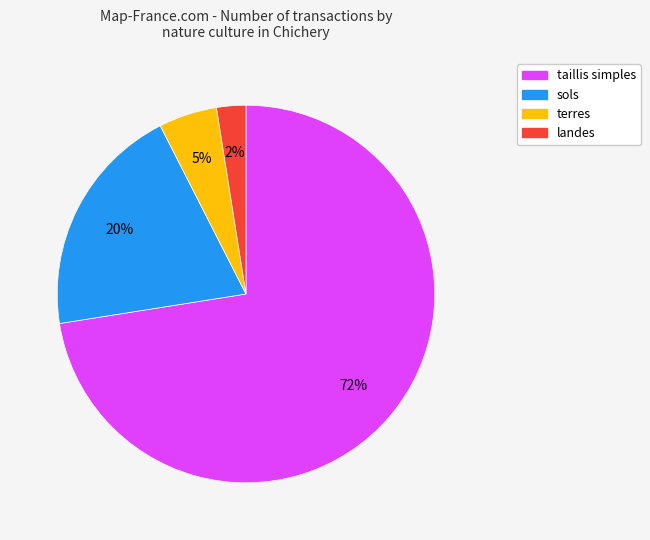

To the nearest percent, what is the average slice percentage?

25%